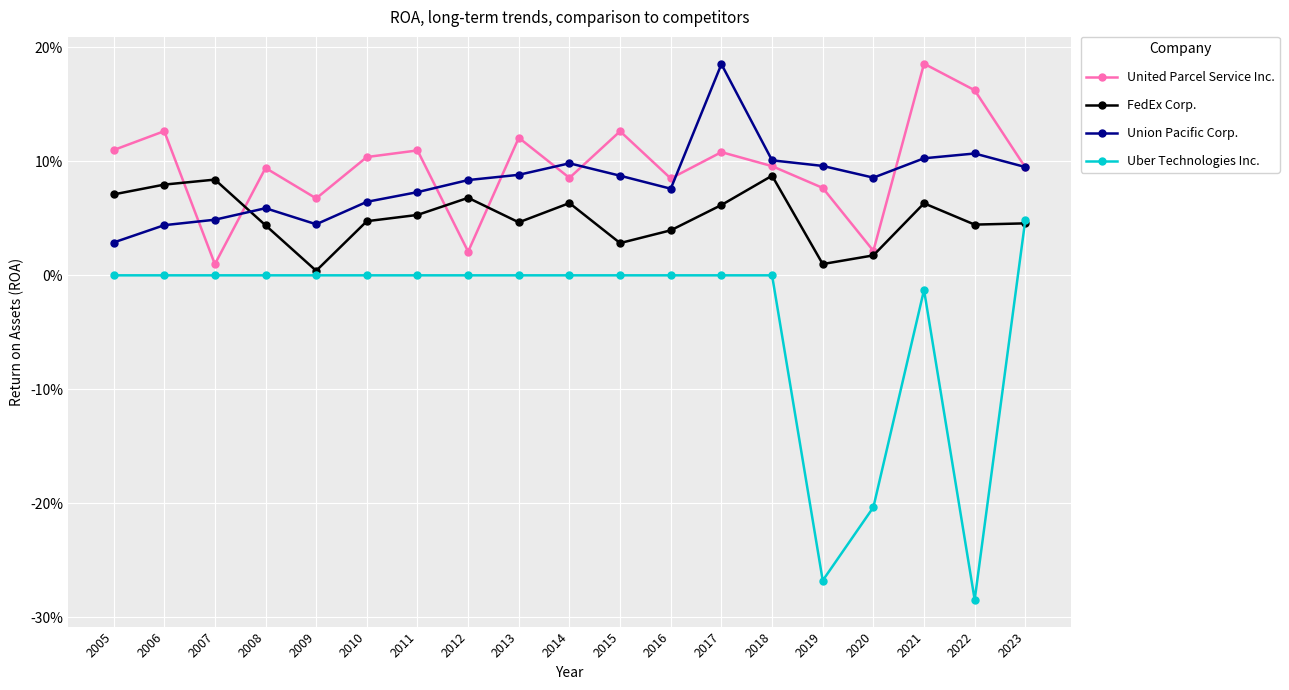

Is it true that Uber Technologies Inc. equals -0.1 at 2014?

False